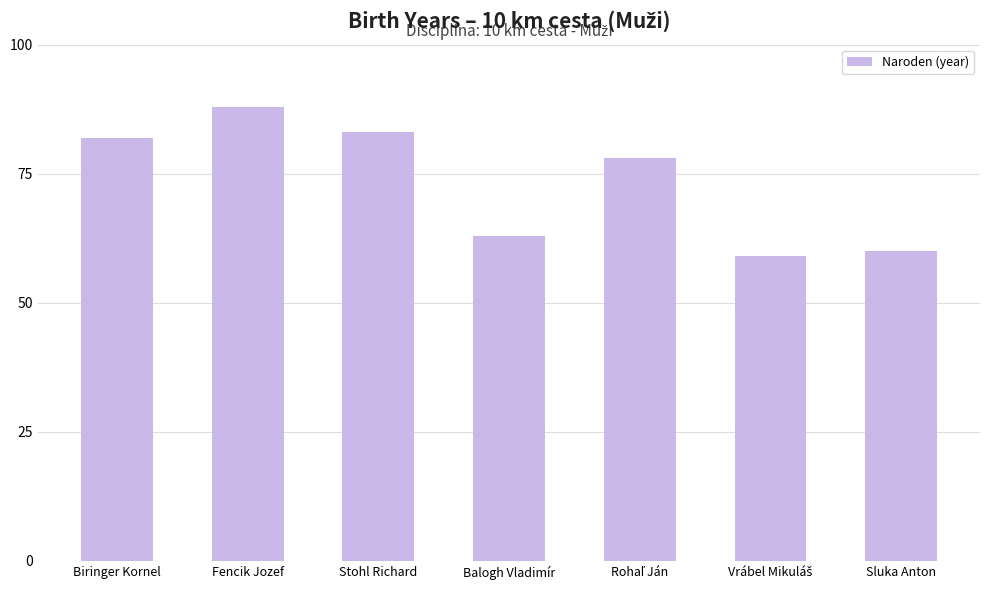

True or false: the data shows 38 at Sluka Anton.

False